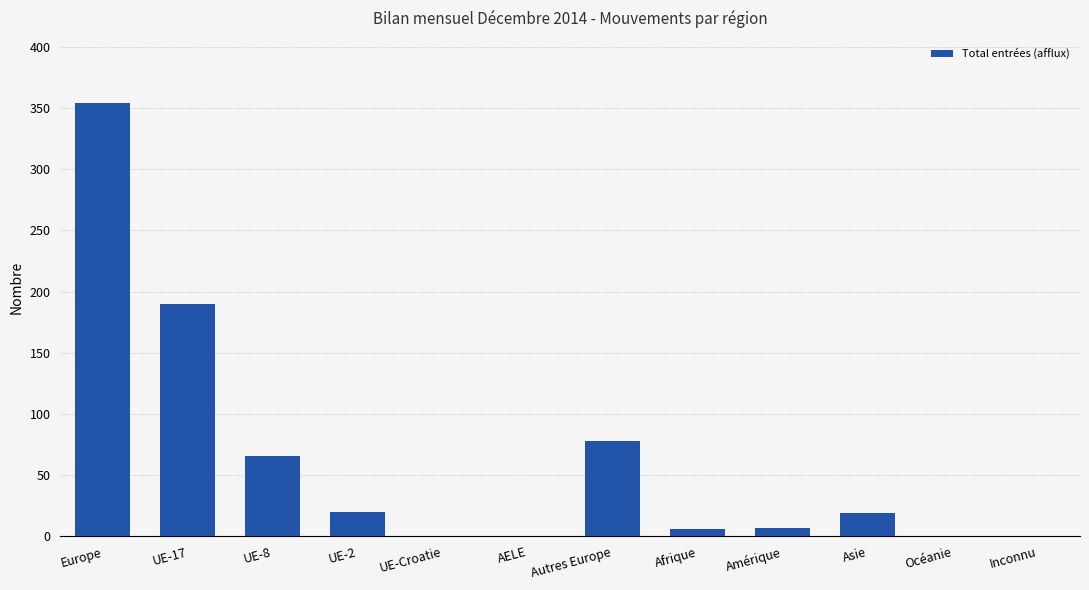

Approximately how many times larger is the value at Afrique compared to Amérique?

0.9